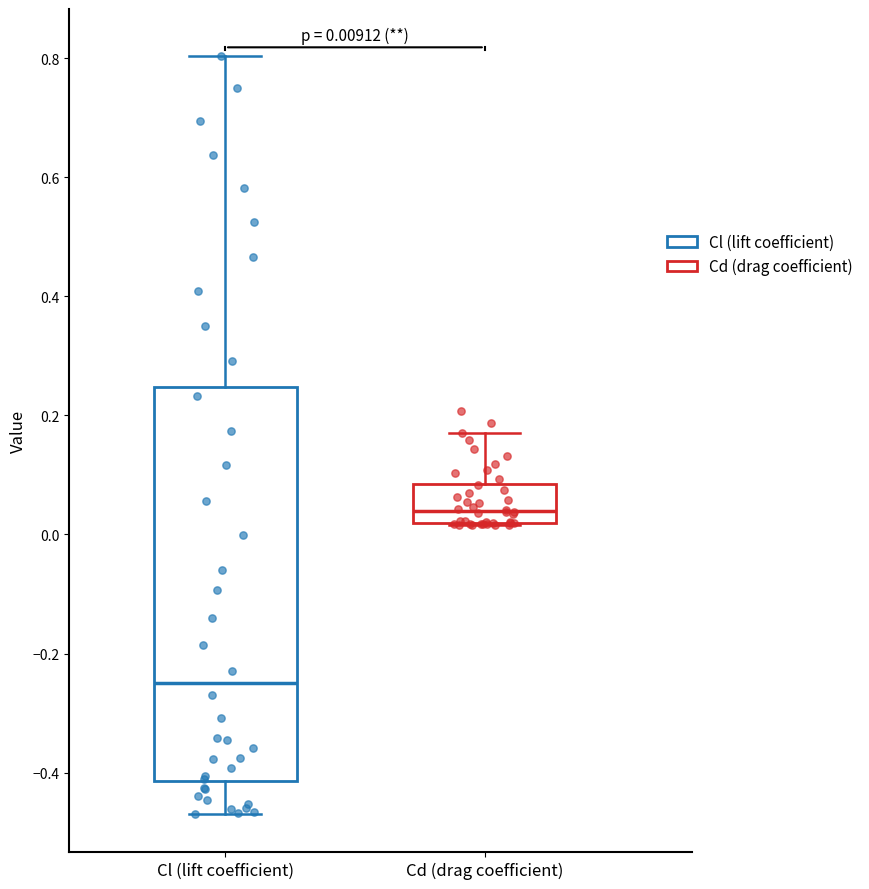

Which box has the lowest median line?

Cl (lift coefficient)